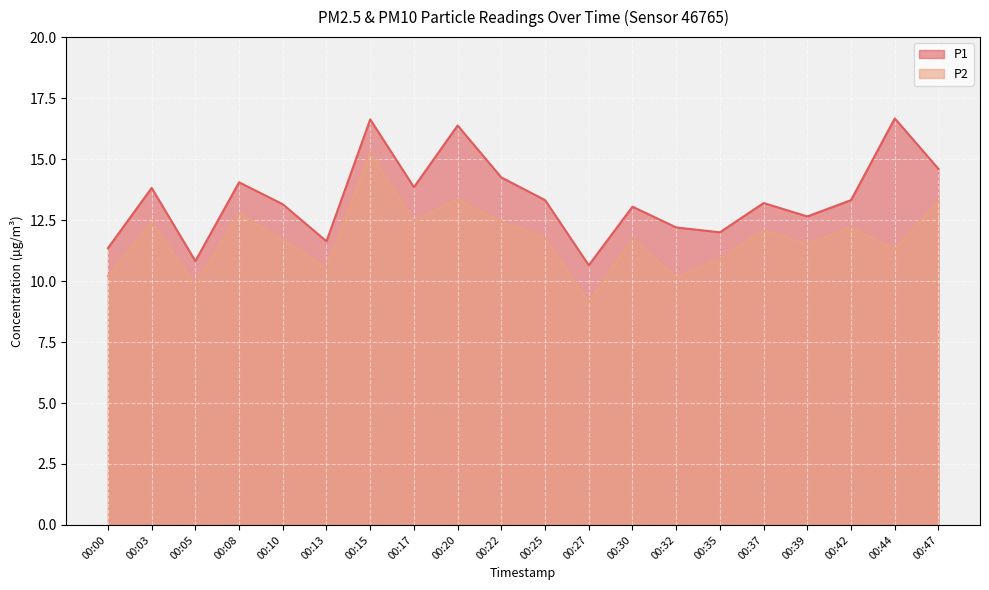

True or false: P2 and P1 cross at least once.

False